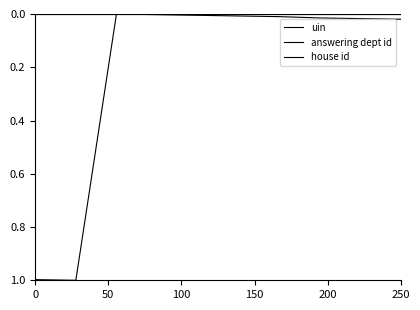

At which category is the sum across all series the highest?

50